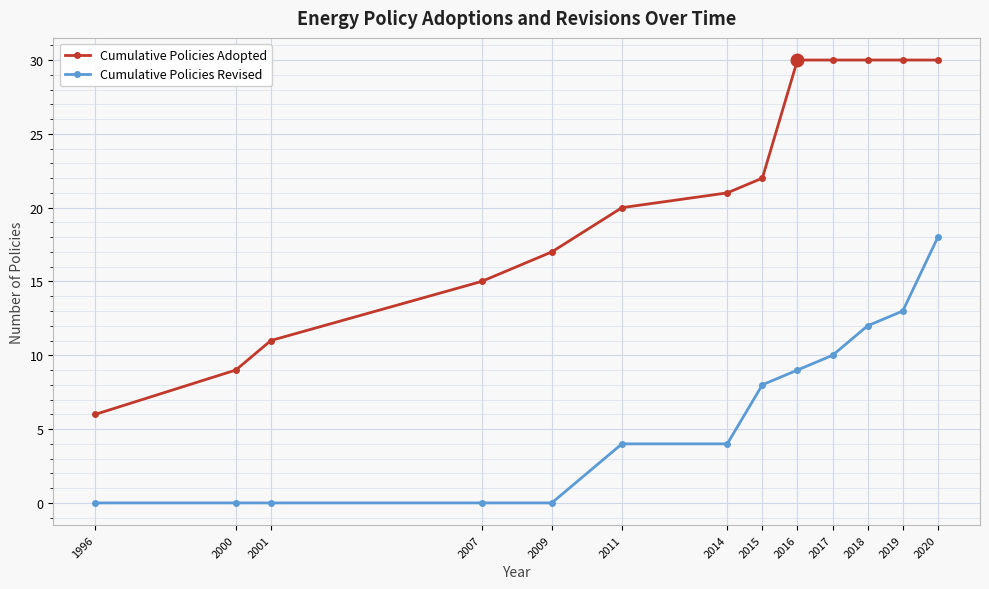

What are all the series names shown in the legend?

Cumulative Policies Adopted, Cumulative Policies Revised